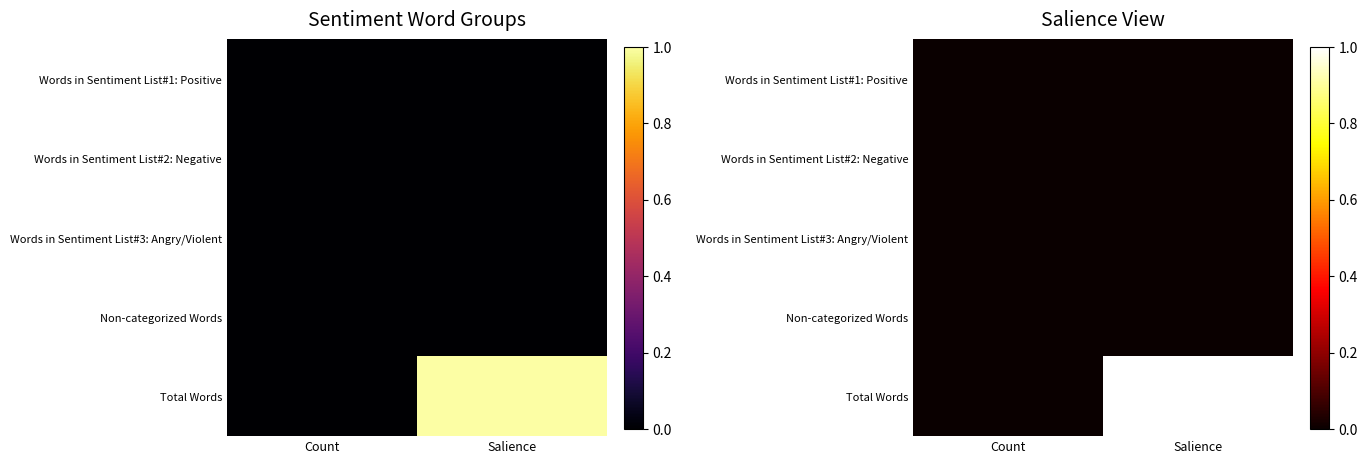

Which category has the lowest value across all series?

Count